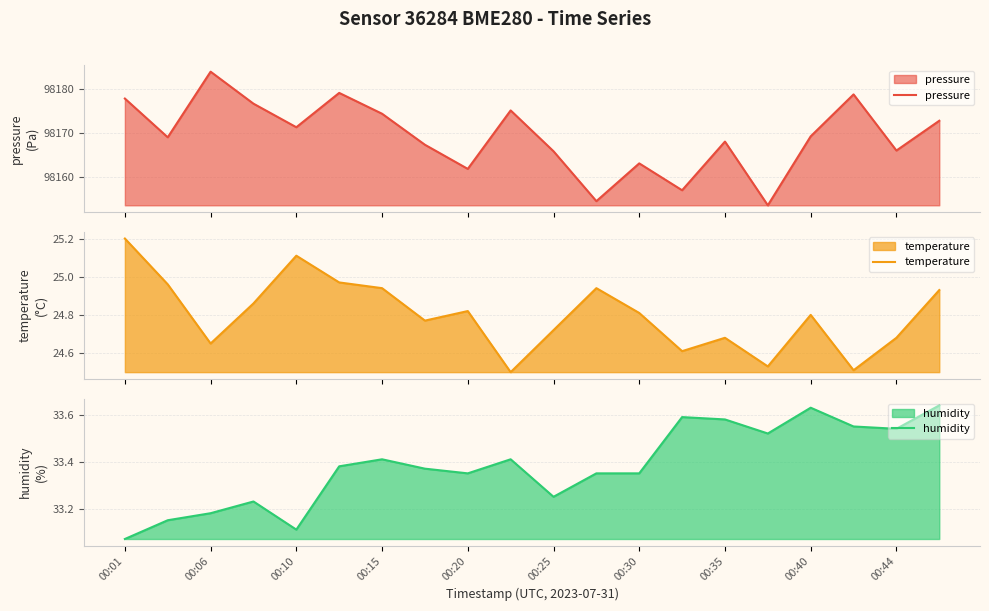

What is the value of the temperature point at the 8th from the left?

24.8